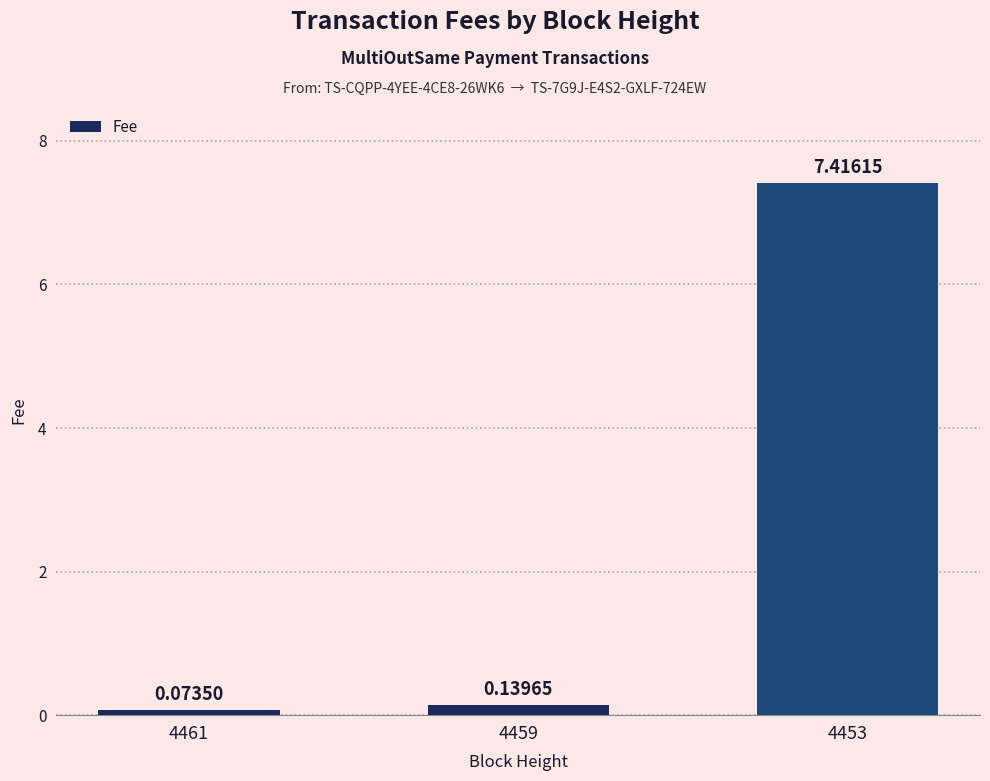

The chart shows a value of 7.4 at 4453. True or false?

True